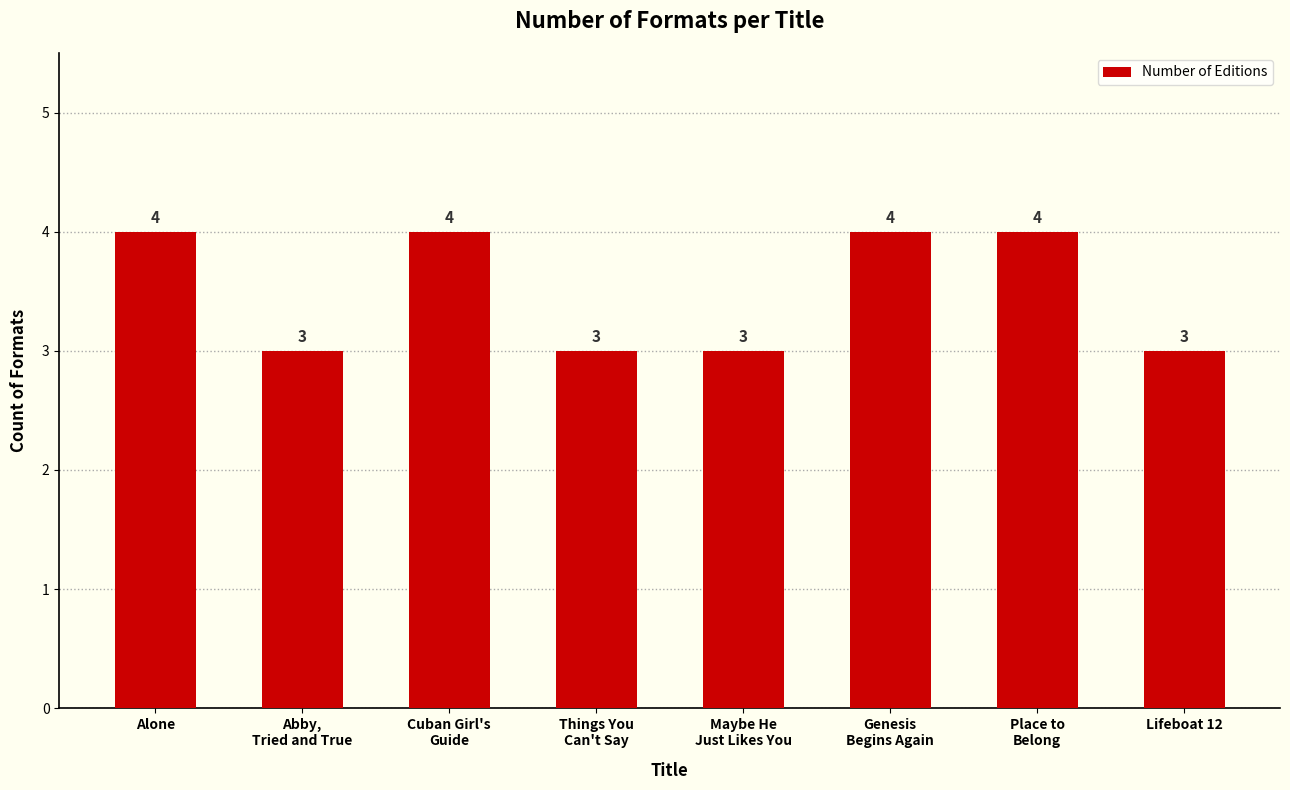

What is the smallest value displayed?

3